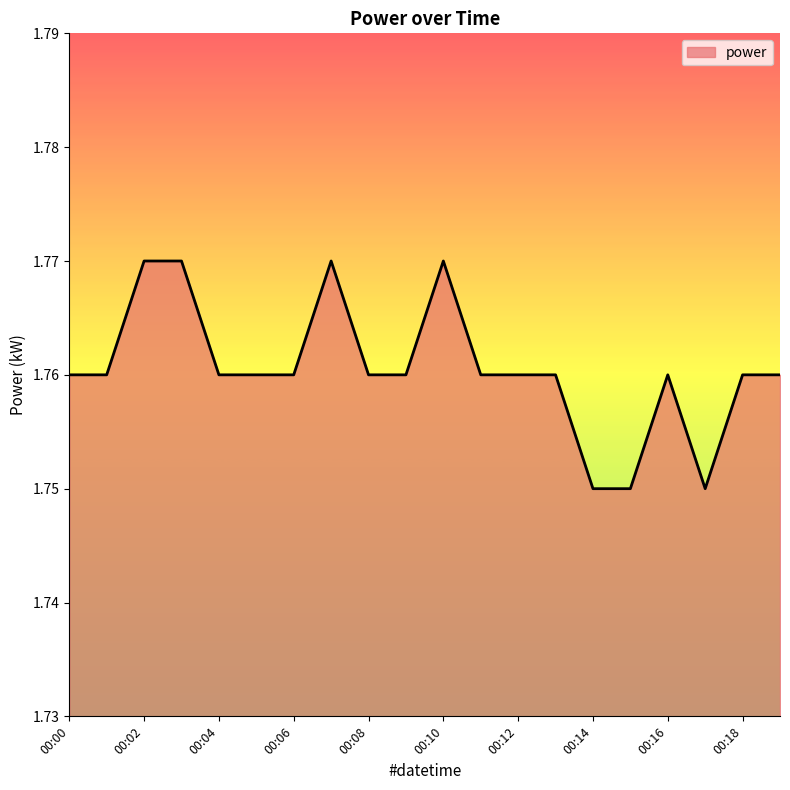

How many values are between 1 and 2?

20